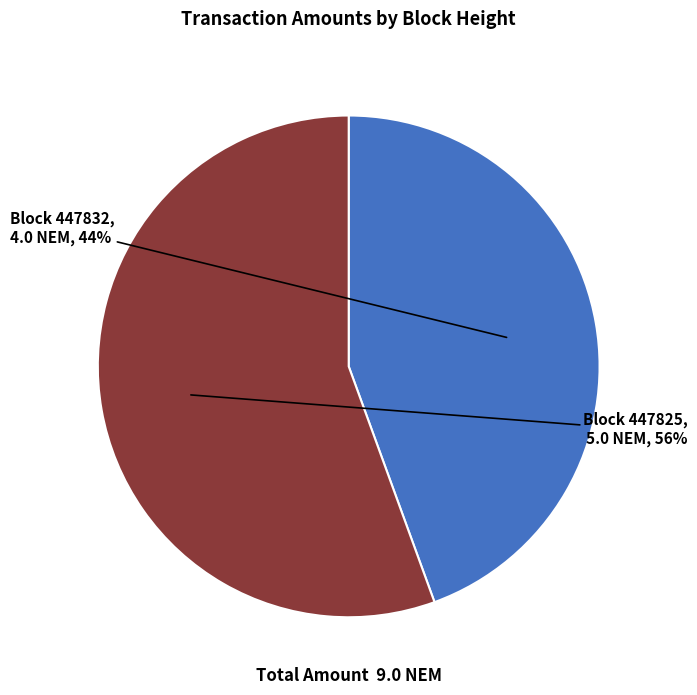

Does any single category account for the majority?

Yes